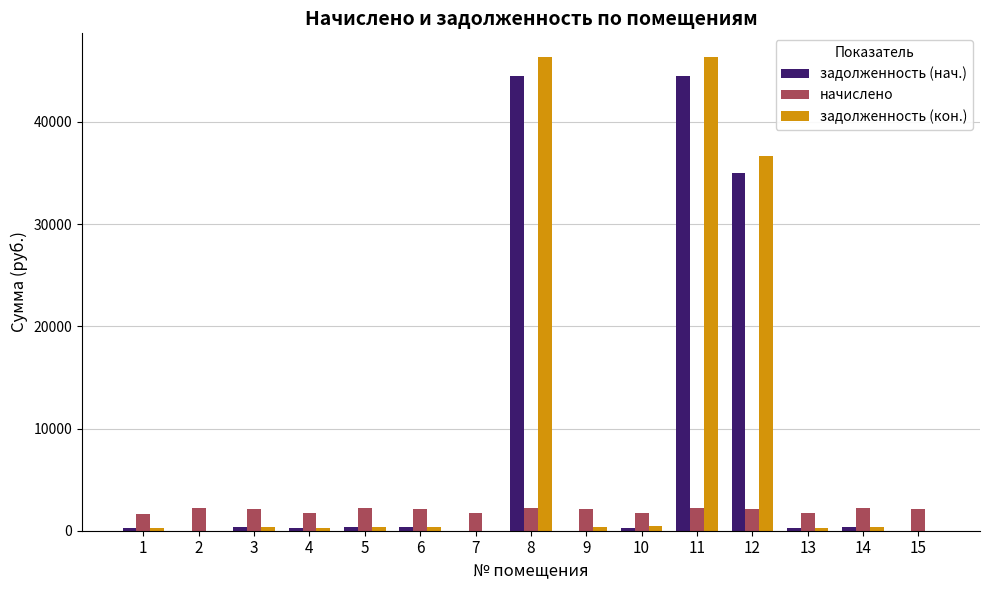

The value of задолженность (кон.) at 11 is 46344.3. True or false?

True